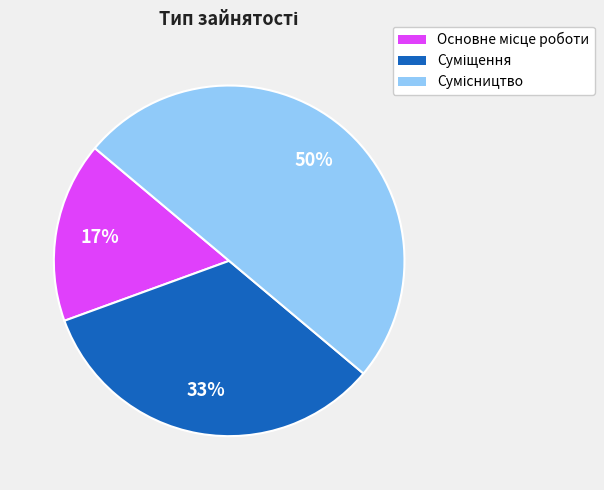

To the nearest percent, what is the average slice percentage?

33%